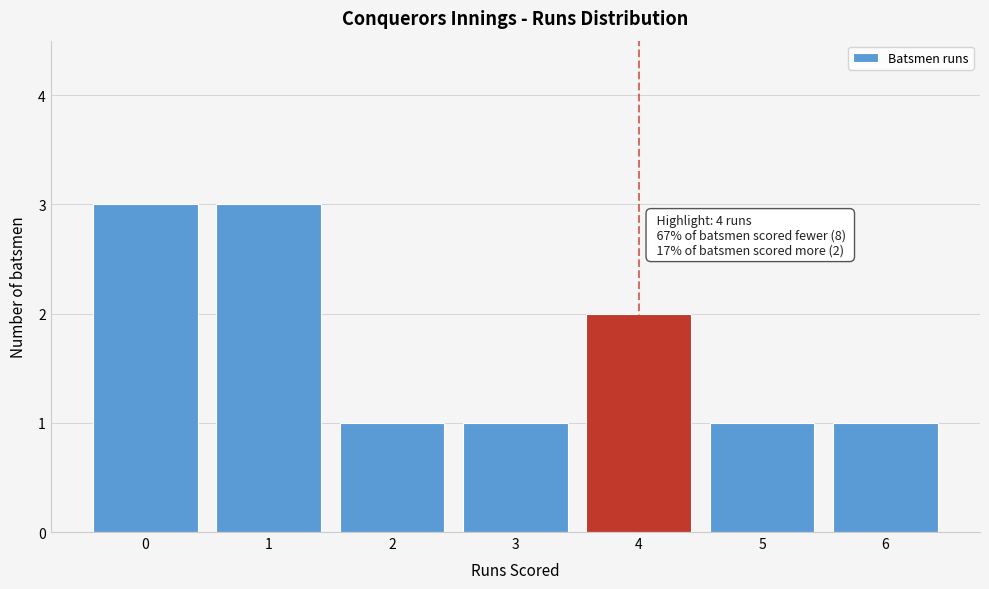

Reading right to left, what are all the values shown in this chart?

1	1	2	1	1	3	3